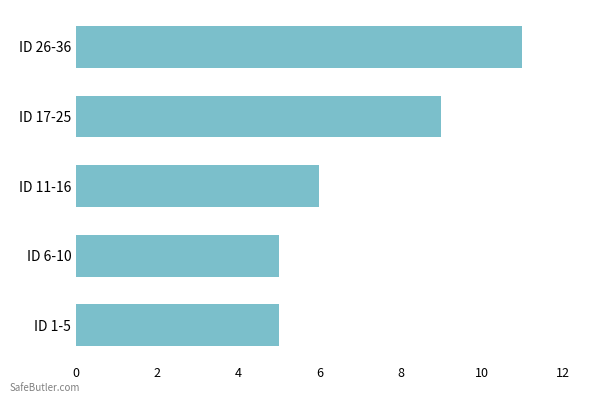

Are the bars horizontal?

Yes